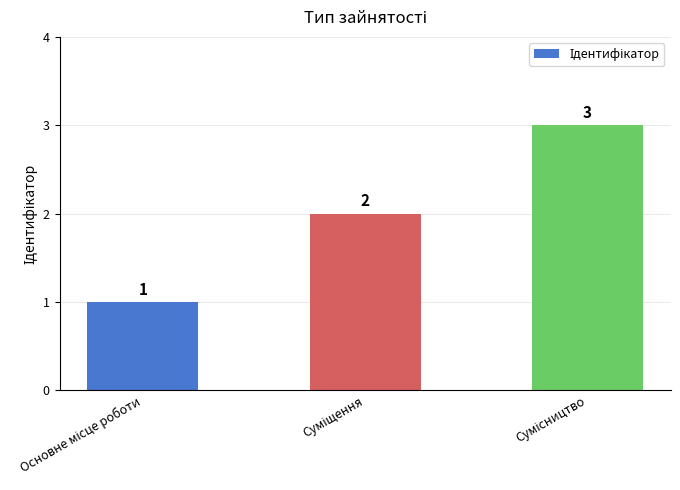

How many values are between 1 and 3?

3